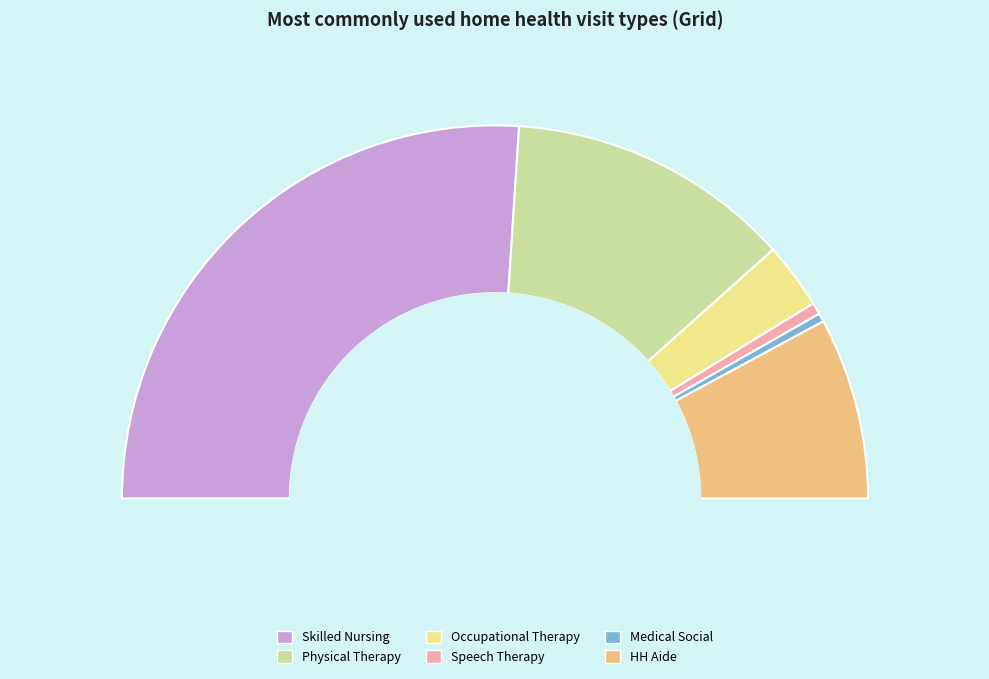

To the nearest percent, what percentage of the pie is medss?

1%